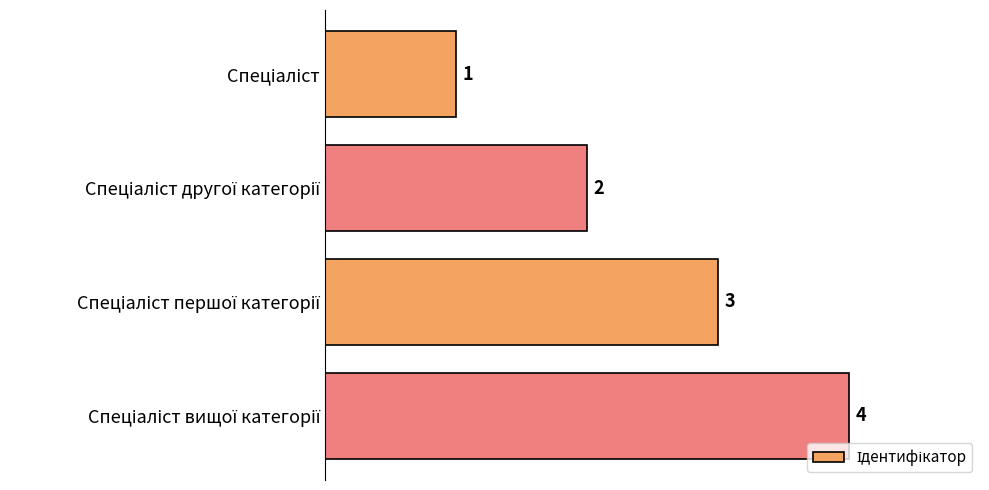

What is the sum of all values?

10